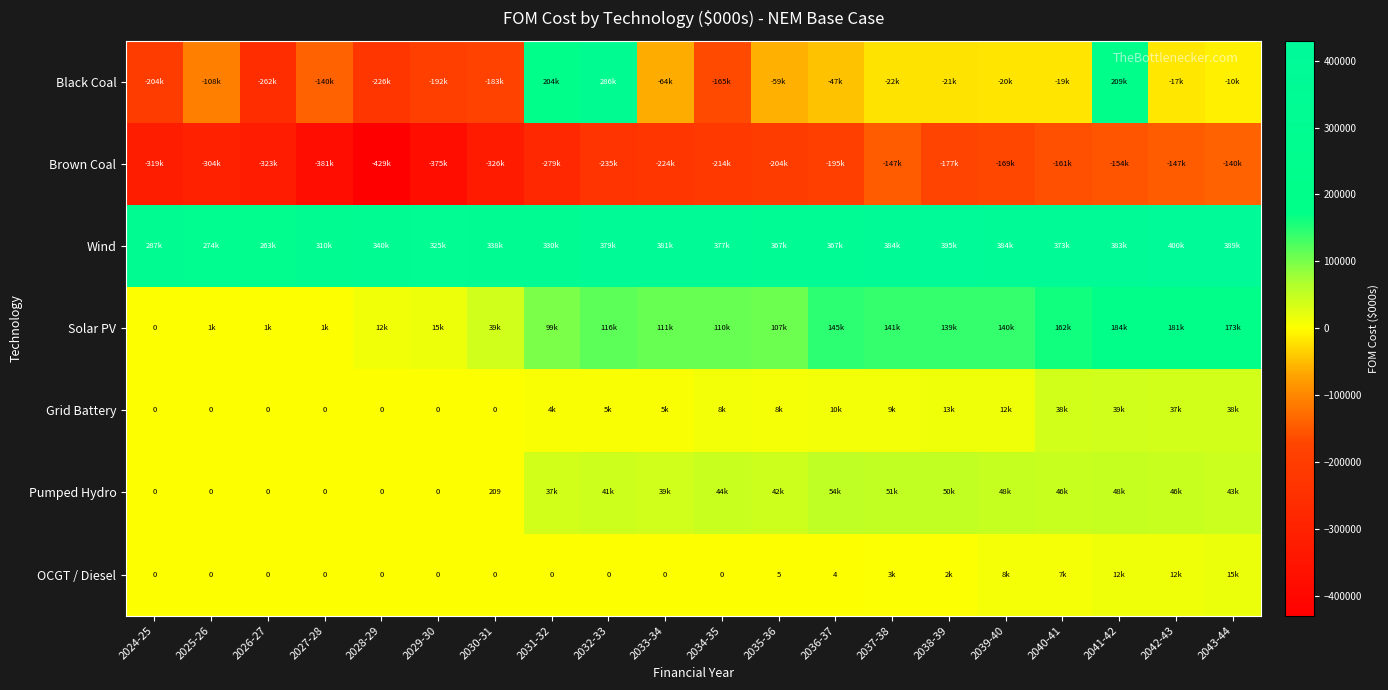

How many values in the Wind series exceed 373064?

10